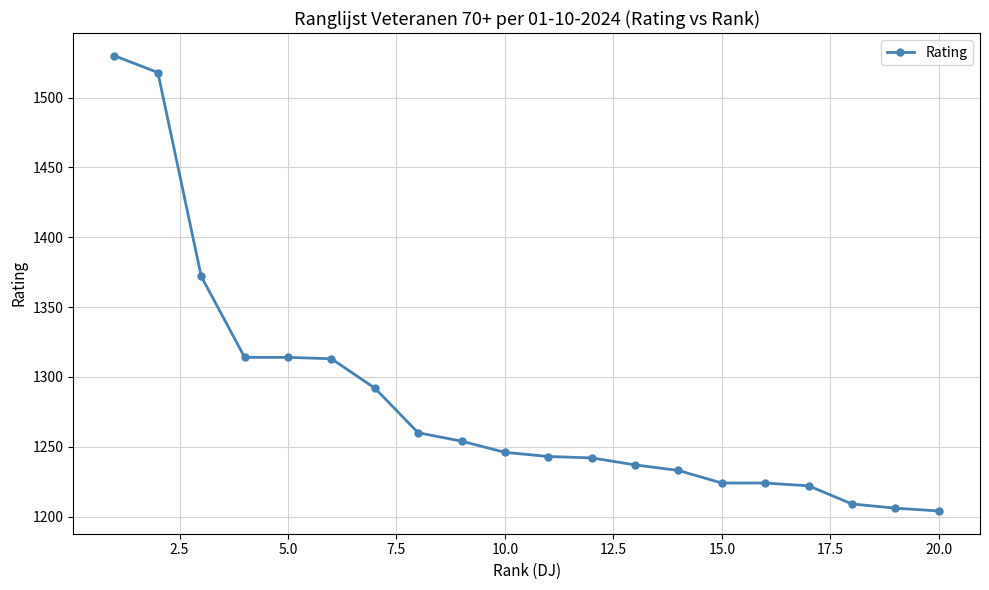

How many lines are shown in the chart?

1